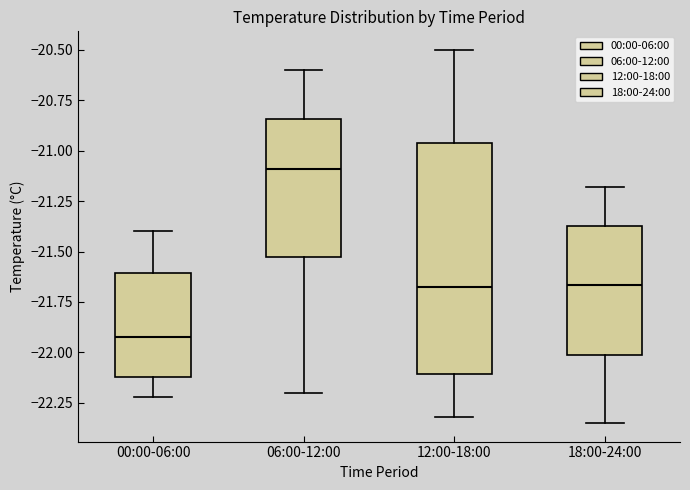

Reading left to right, read every box against the y-axis: the position of its median line, the range the box covers, and the ends of its whiskers. The values are not printed on the chart, so give them approximately, as read against the axis.

00:00-06:00: median -21.90, box -22.10 to -21.60, whiskers -22.20 to -21.40
06:00-12:00: median -21.10, box -21.50 to -20.85, whiskers -22.20 to -20.60
12:00-18:00: median -21.65, box -22.10 to -20.95, whiskers -22.30 to -20.50
18:00-24:00: median -21.65, box -22.00 to -21.35, whiskers -22.35 to -21.20